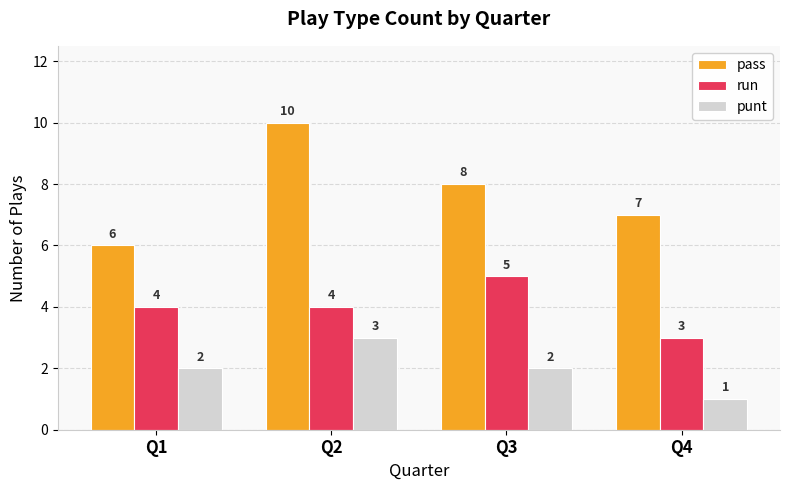

Reading left to right, extract all data points from this chart.

pass: 6	10	8	7
run: 4	4	5	3
punt: 2	3	2	1